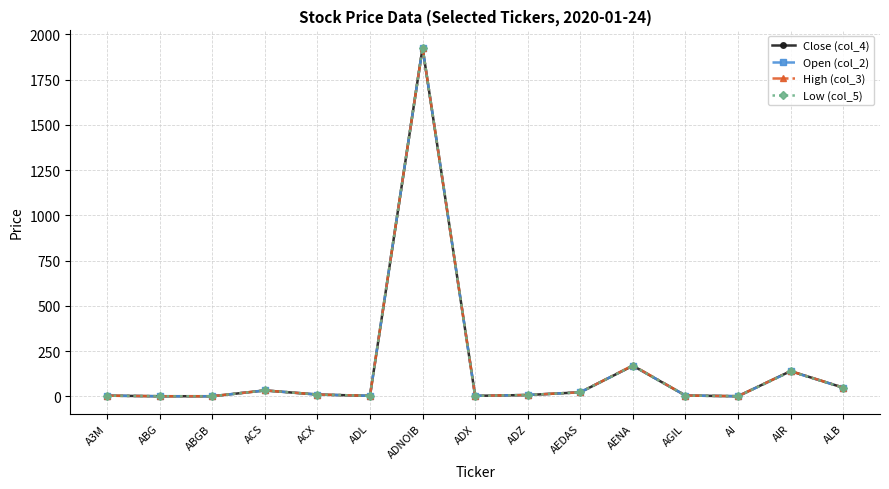

At which category is the sum across all series the highest?

ADNOIB